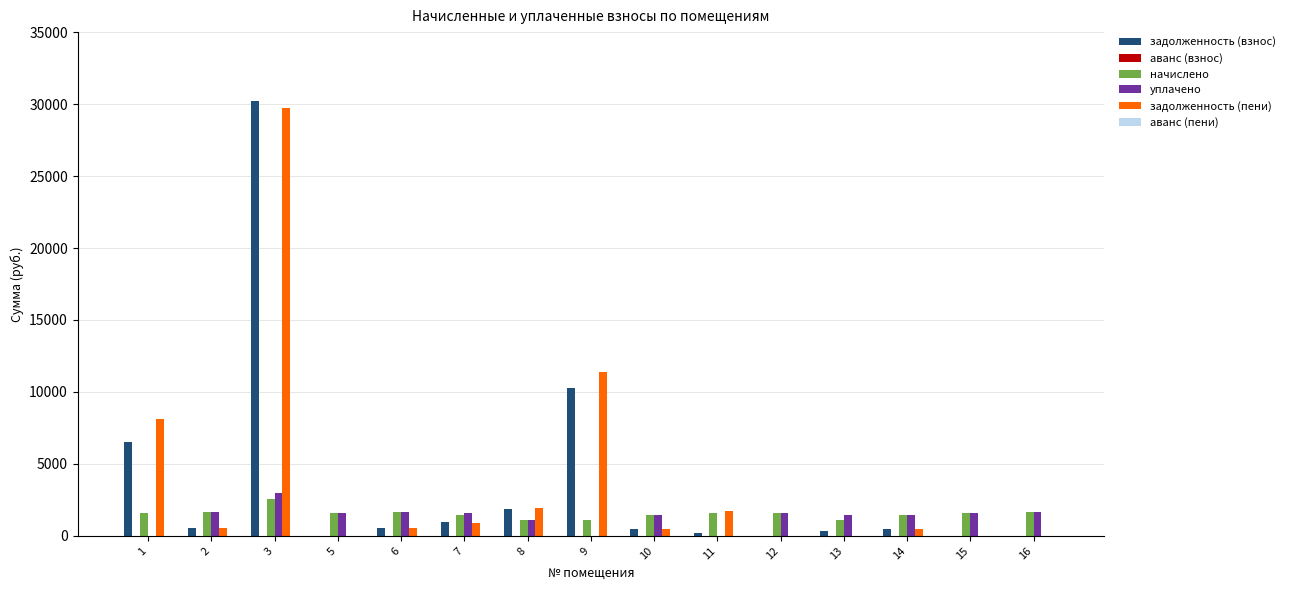

Reading right to left, transcribe all the data shown in this chart.

задолженность (взнос): 0.0	0.0	492.5	364.2	0.0	171.6	487.6	10300.1	1888.0	987.4	545.0	0.0	30188.2	548.7	6534.9
аванс (взнос): -547.5	-1.9	0.0	0.0	0.0	0.0	0.0	0.0	0.0	0.0	0.0	0.0	0.0	0.0	0.0
начислено: 1642.4	1602.0	1477.4	1092.5	1609.4	1583.7	1462.7	1092.5	1132.8	1481.1	1635.0	1616.7	2529.5	1646.0	1613.0
уплачено: 1642.4	1600.5	1477.4	1456.6	1609.4	0.0	1462.7	0.0	1080.4	1586.4	1635.0	1616.7	2997.8	1646.0	0.0
задолженность (пени): 0.0	0.0	492.5	0.0	0.0	1755.3	487.6	11392.6	1940.4	882.0	545.0	0.0	29719.9	548.7	8147.9
аванс (пени): -547.5	-0.4	0.0	0.0	0.0	0.0	0.0	0.0	0.0	0.0	0.0	0.0	0.0	0.0	0.0